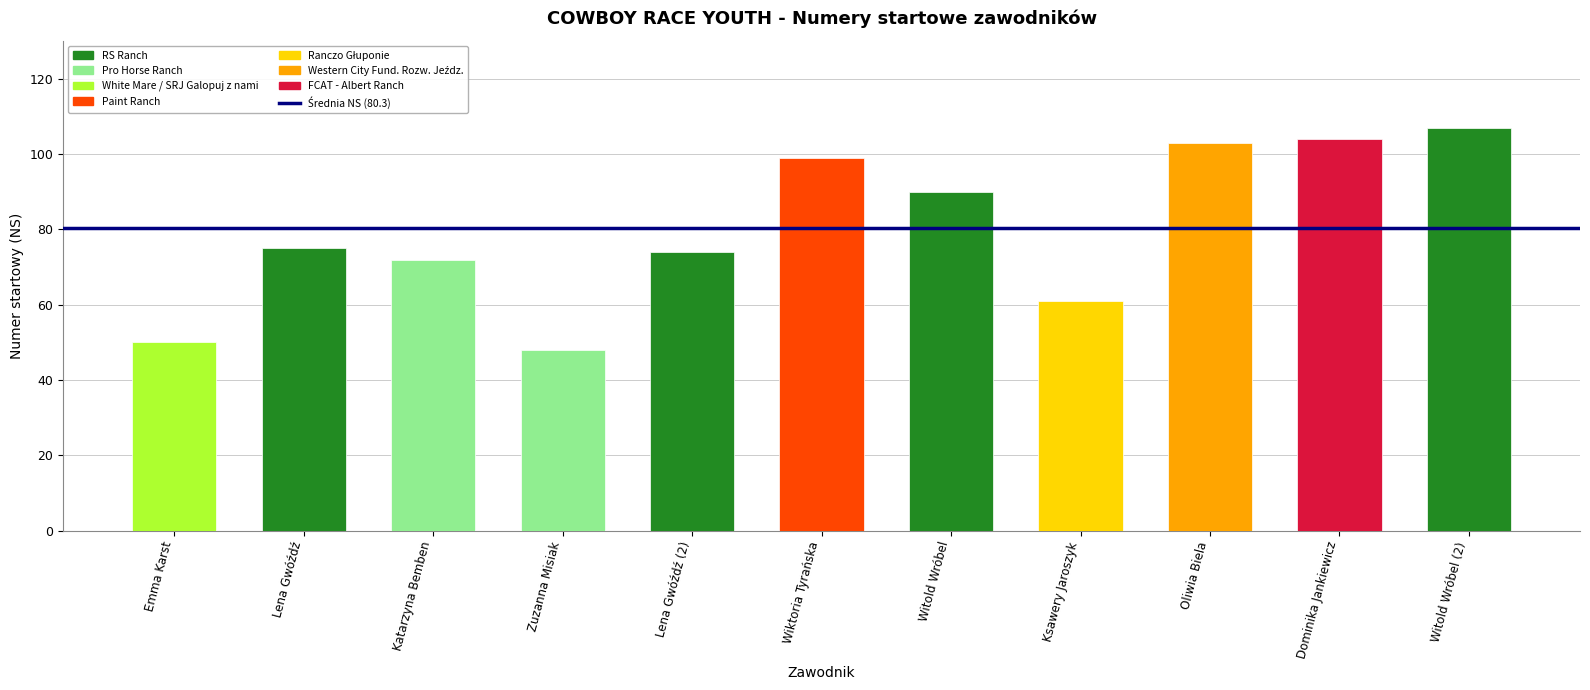

What is the difference between the maximum and minimum values?

59